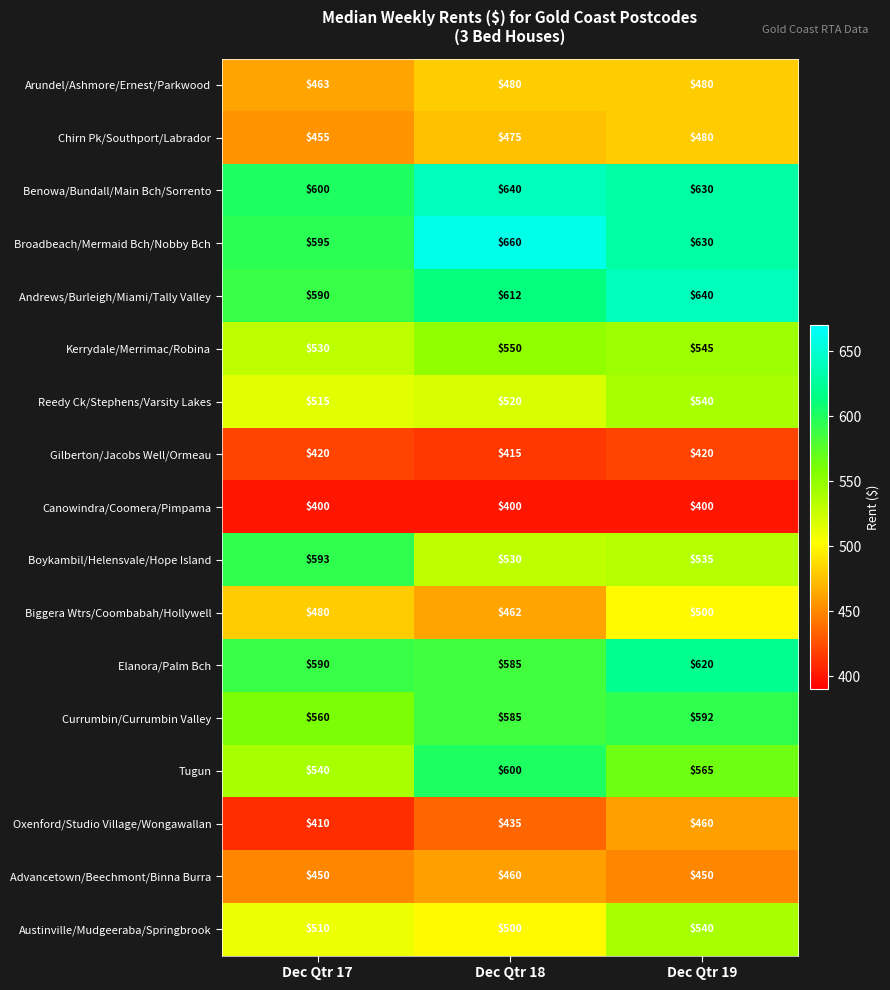

The Broadbeach/Mermaid Bch/Nobby Bch series shows 660 at Dec Qtr 18. True or false?

True